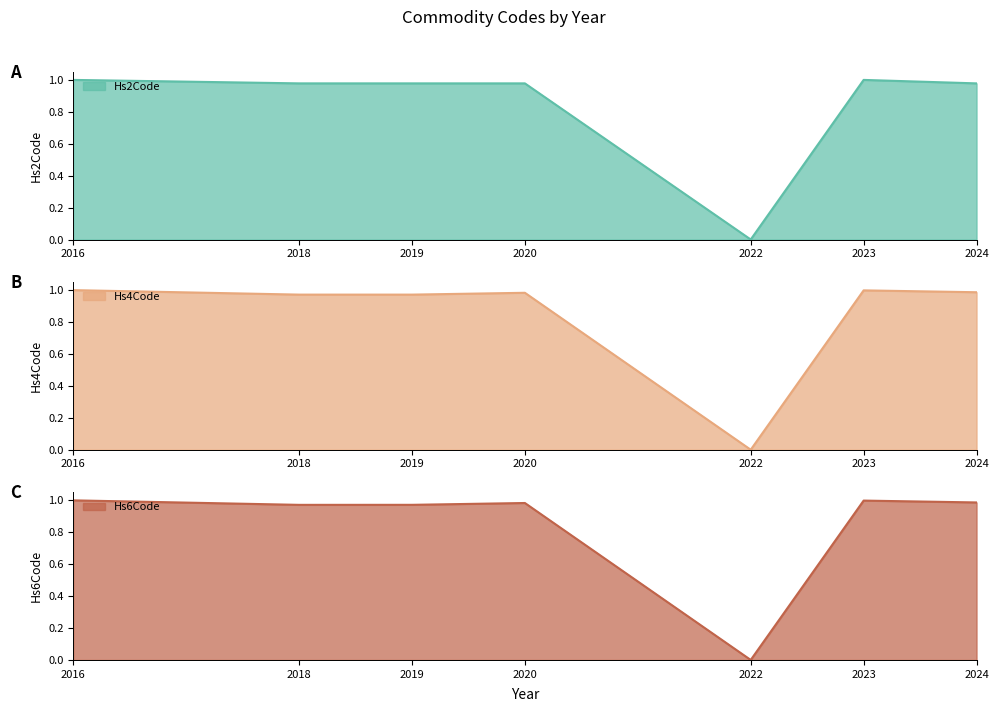

After their last crossing, which series has the higher values: Hs6Code or Hs2Code?

Hs6Code